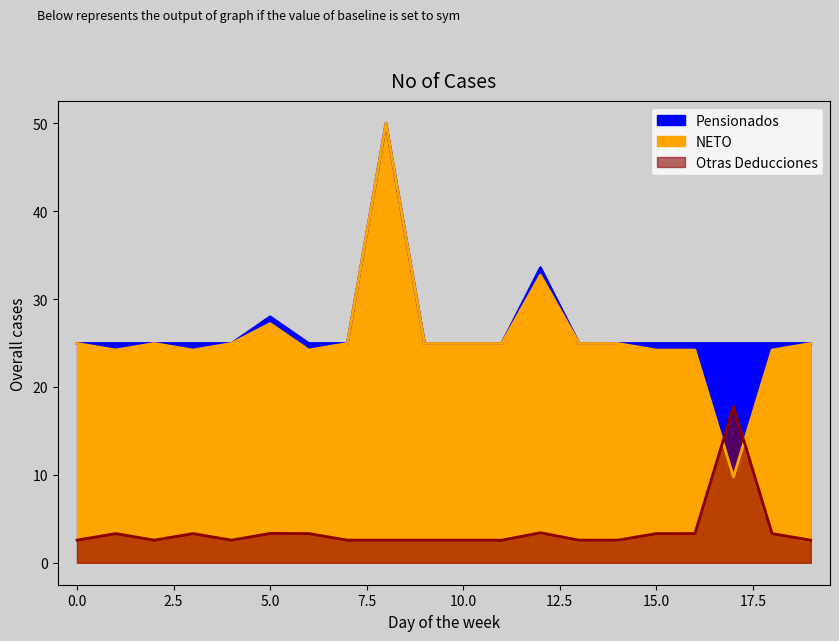

How many lines are shown in the chart?

3